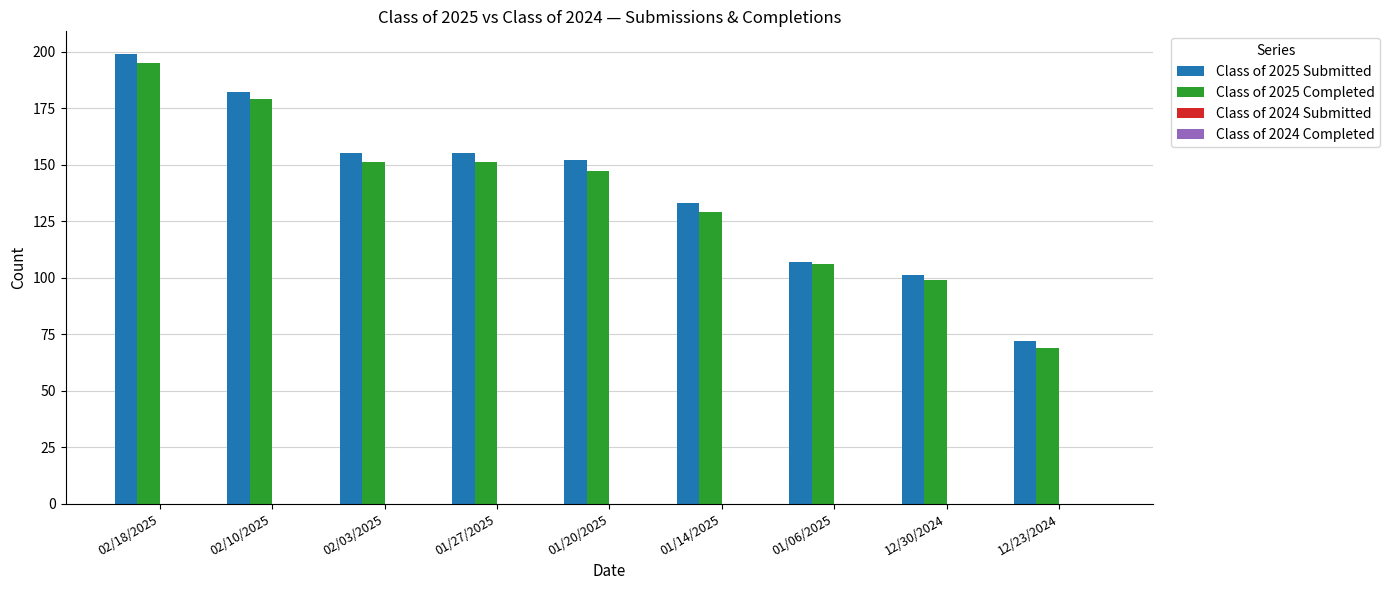

Rank the series by their maximum value, from lowest to highest.

Class of 2025 Completed, Class of 2025 Submitted